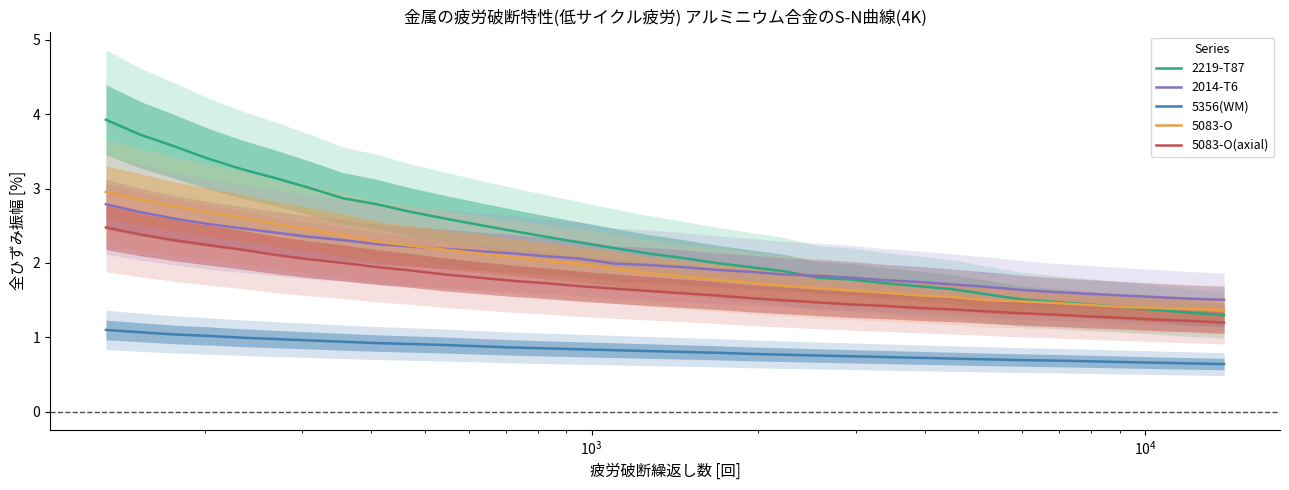

What is the maximum value for 2219-T87?

3.9